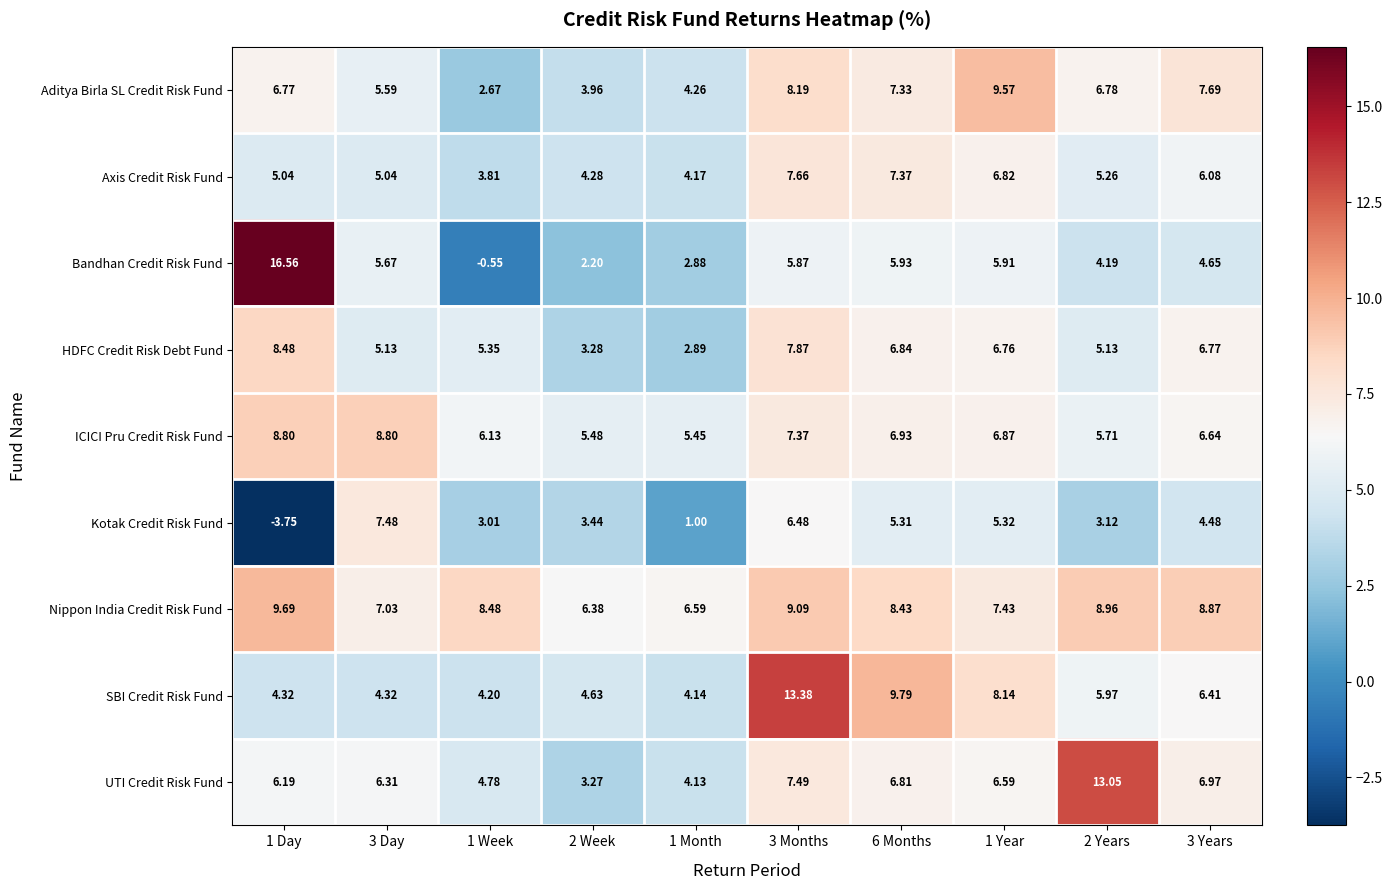

List the series in order of their peak value, highest first.

Bandhan Credit Risk Fund, SBI Credit Risk Fund, UTI Credit Risk Fund, Nippon India Credit Risk Fund, Aditya Birla SL Credit Risk Fund, ICICI Pru Credit Risk Fund, HDFC Credit Risk Debt Fund, Axis Credit Risk Fund, Kotak Credit Risk Fund